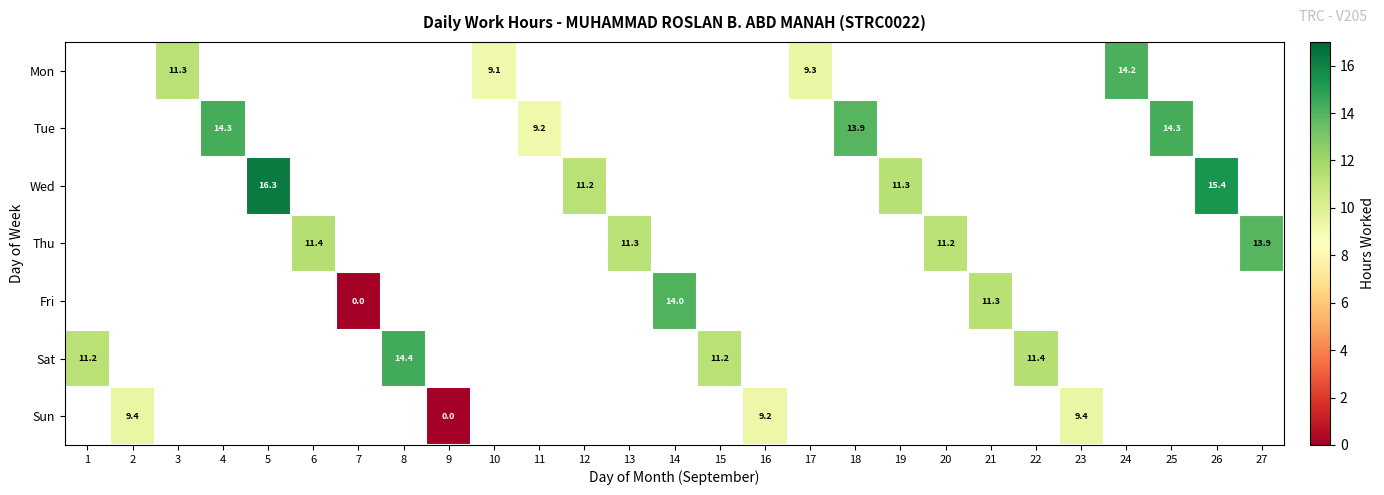

The Wed series shows 25.5 at 26. True or false?

False